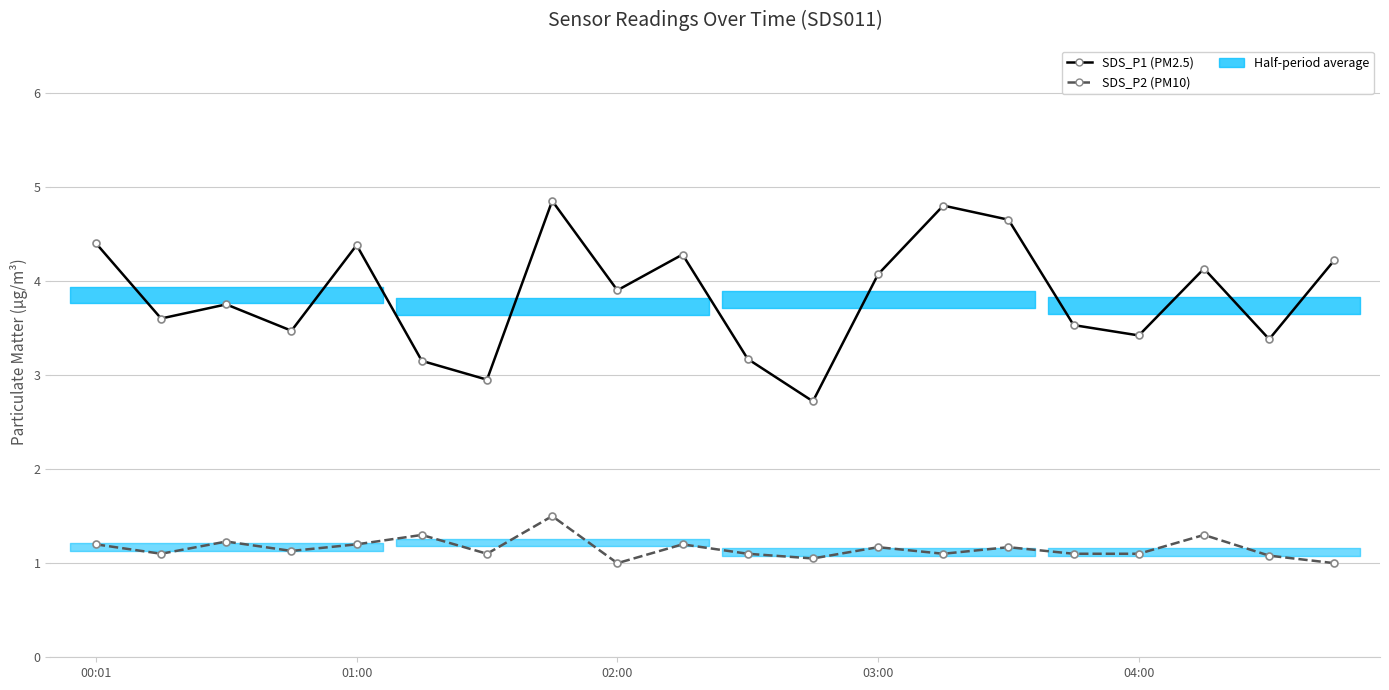

At which category is the sum across all series the highest?

7